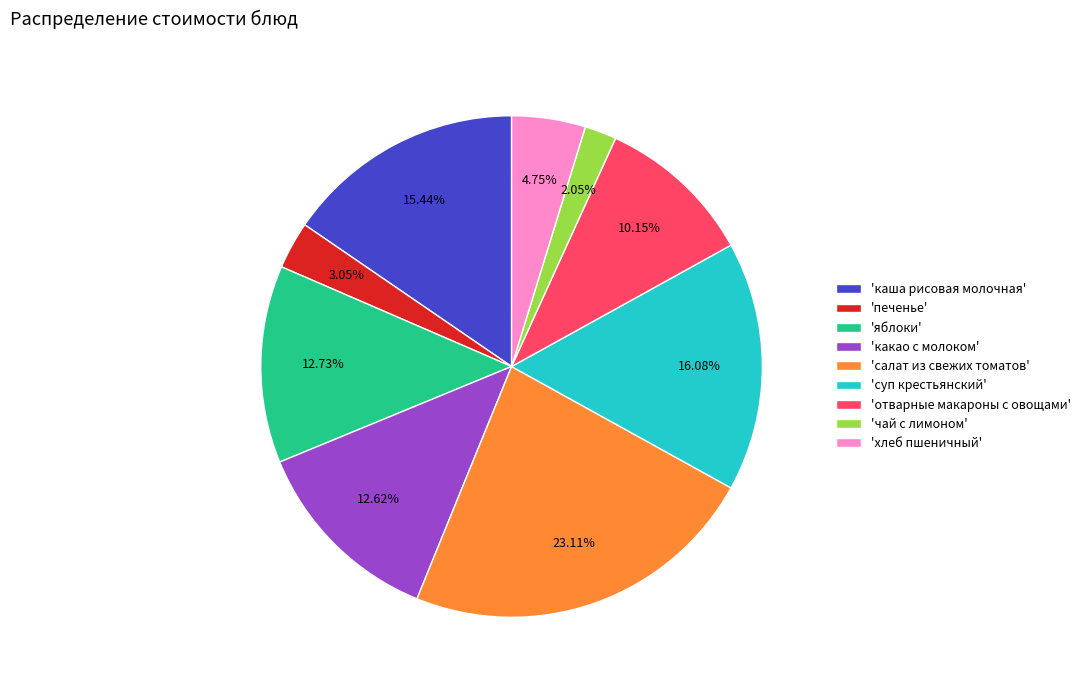

How many segments does this pie chart have?

9